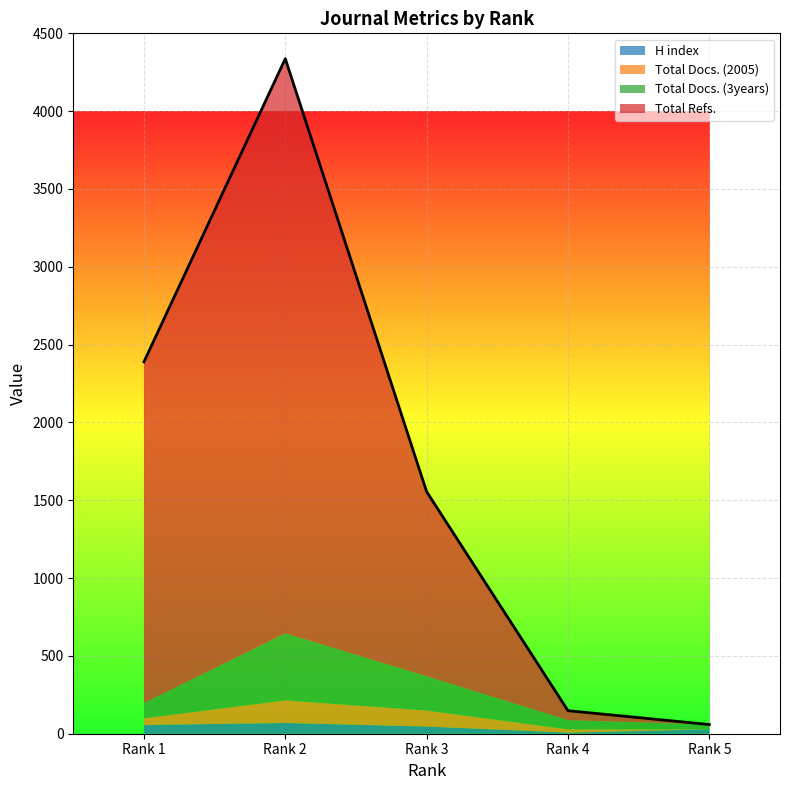

True or false: Total Docs. (3years) and H index intersect in this chart.

False